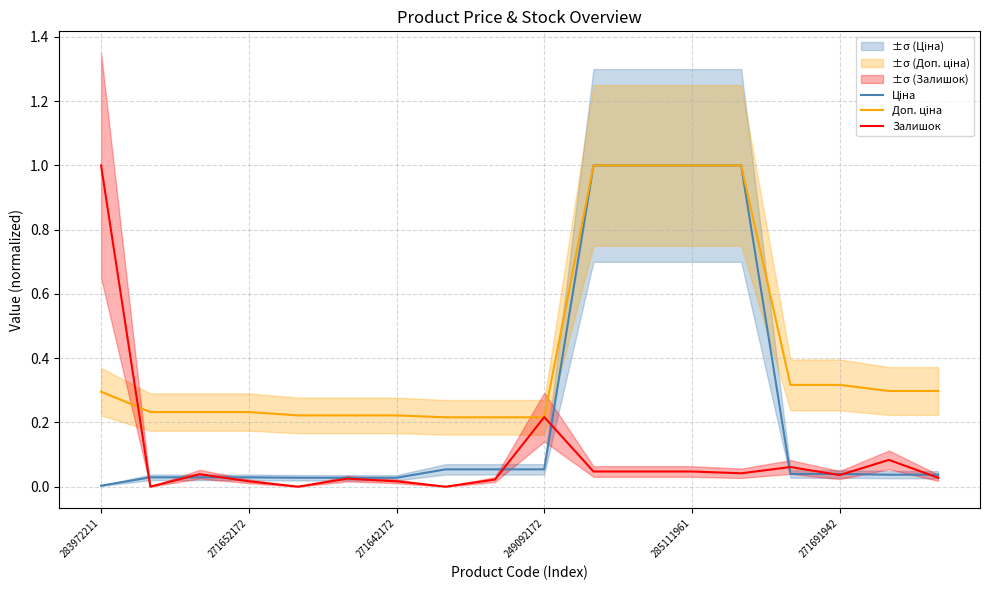

What is the difference between the Ціна values at 7 and 13?

0.9